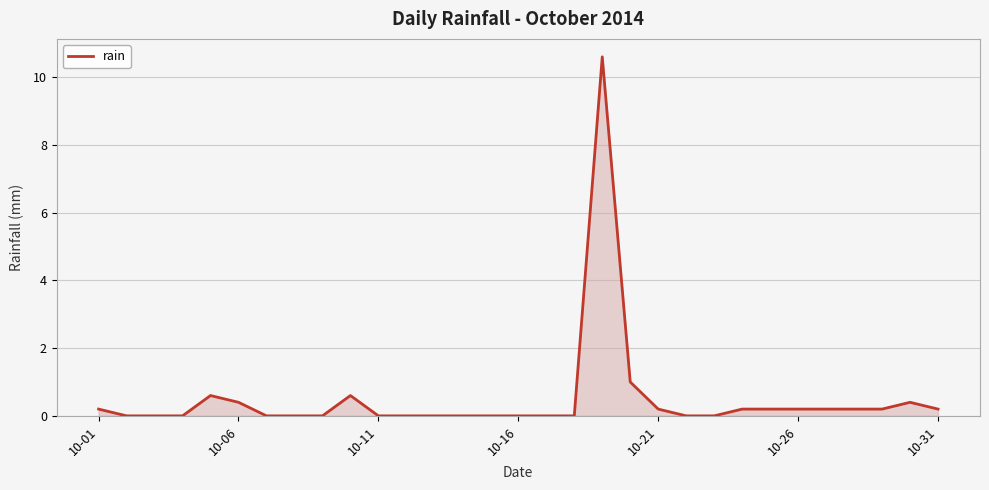

What is the maximum value shown in the chart?

10.6